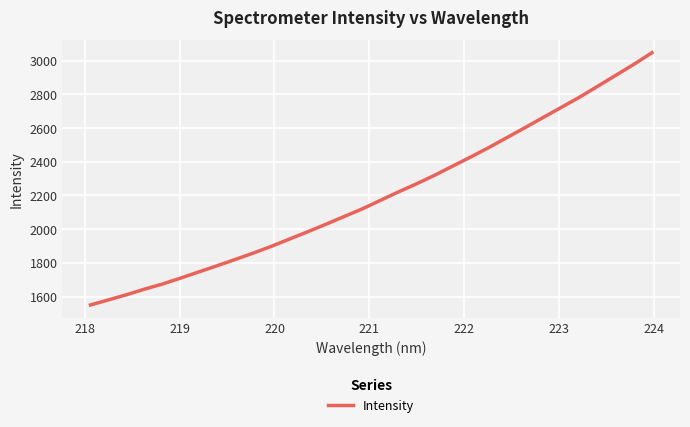

What is the maximum value shown in the chart?

3047.3